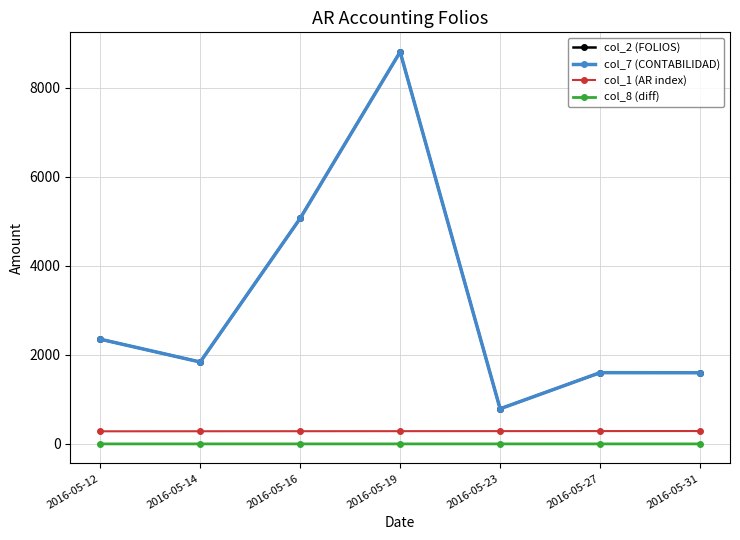

The col_7 (CONTABILIDAD) series shows 2395.7 at 2016-05-27. True or false?

False